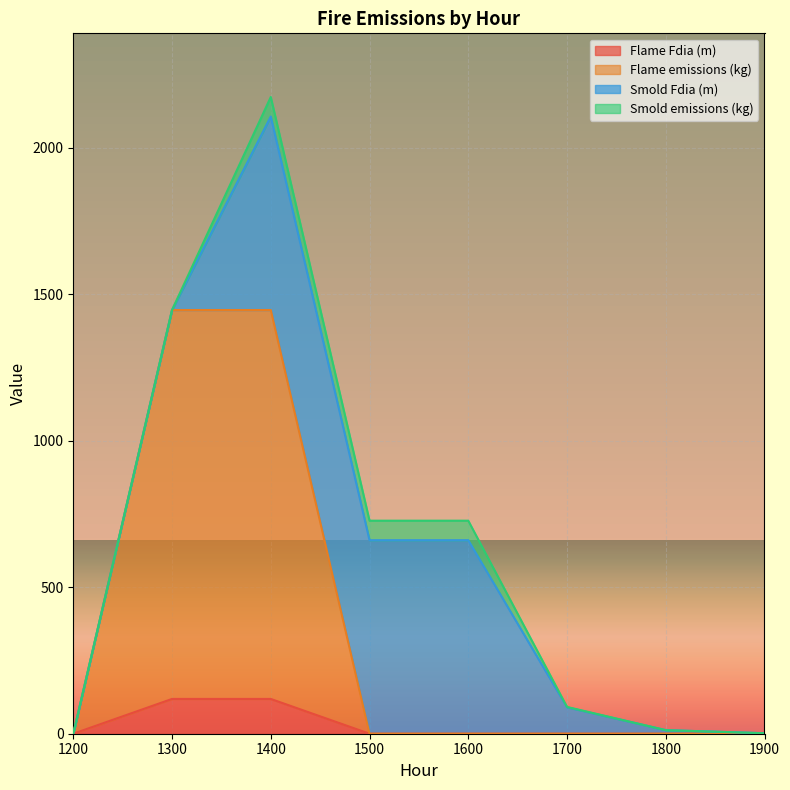

Is it true that Flame Fdia (m) equals 0.0 at 1200?

True